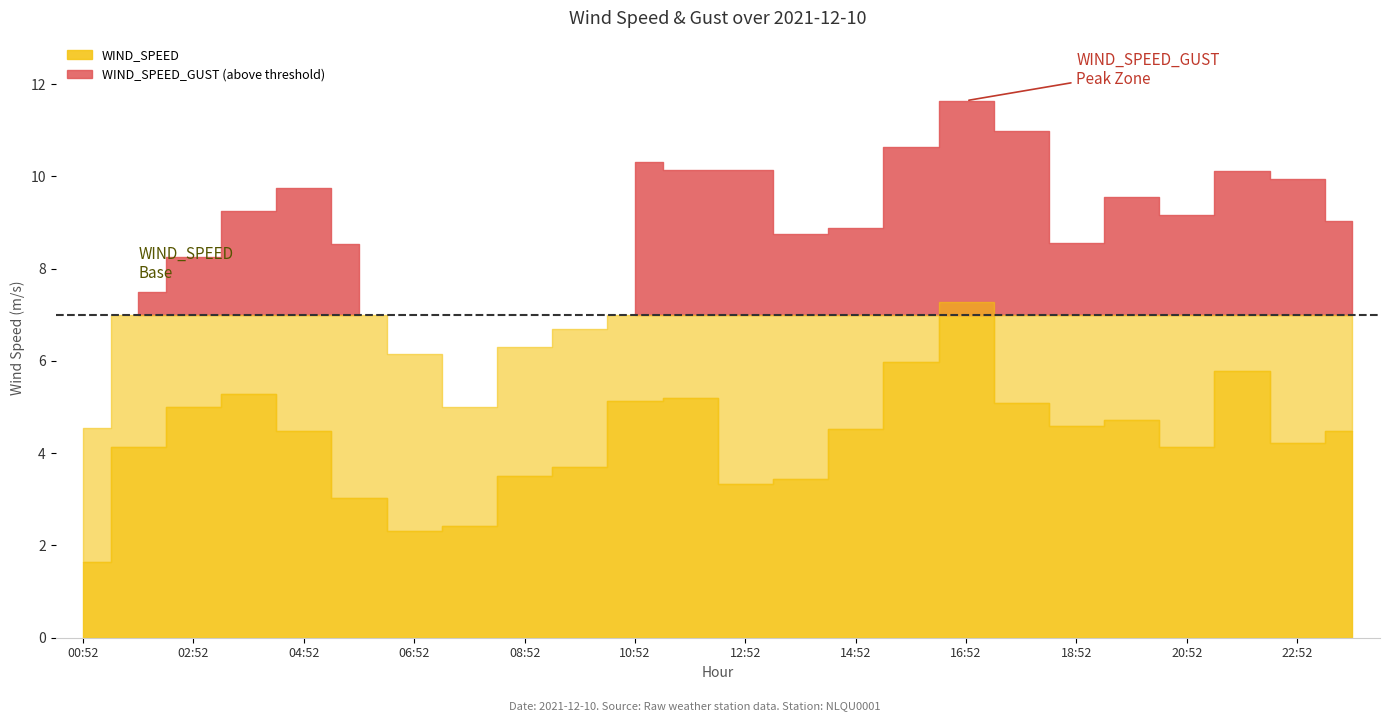

Which category has the lowest value across all series?

00:52